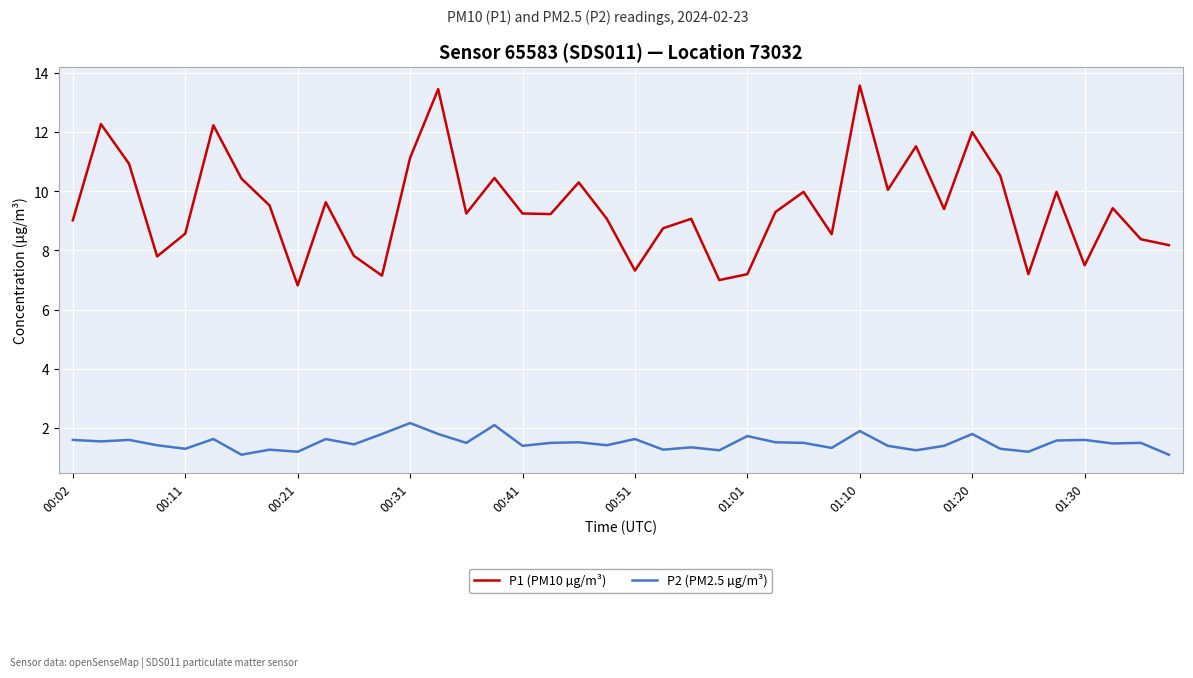

Which series has the widest spread of values?

P1 (PM10 µg/m³)